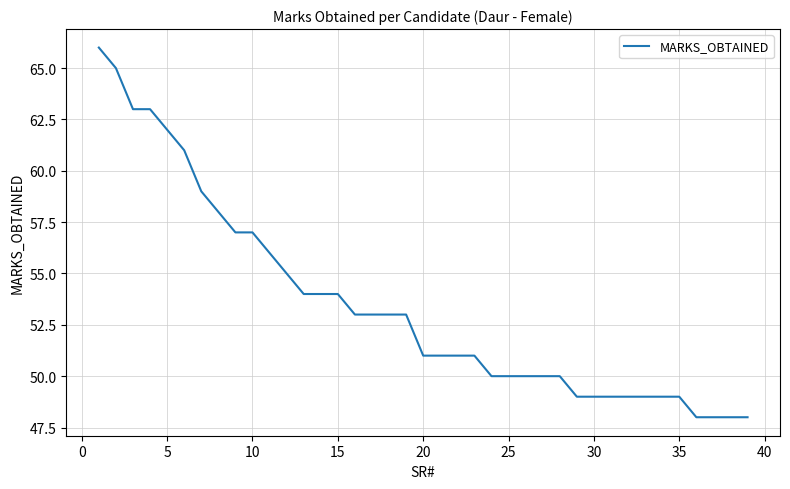

What is the minimum value shown in the chart?

48